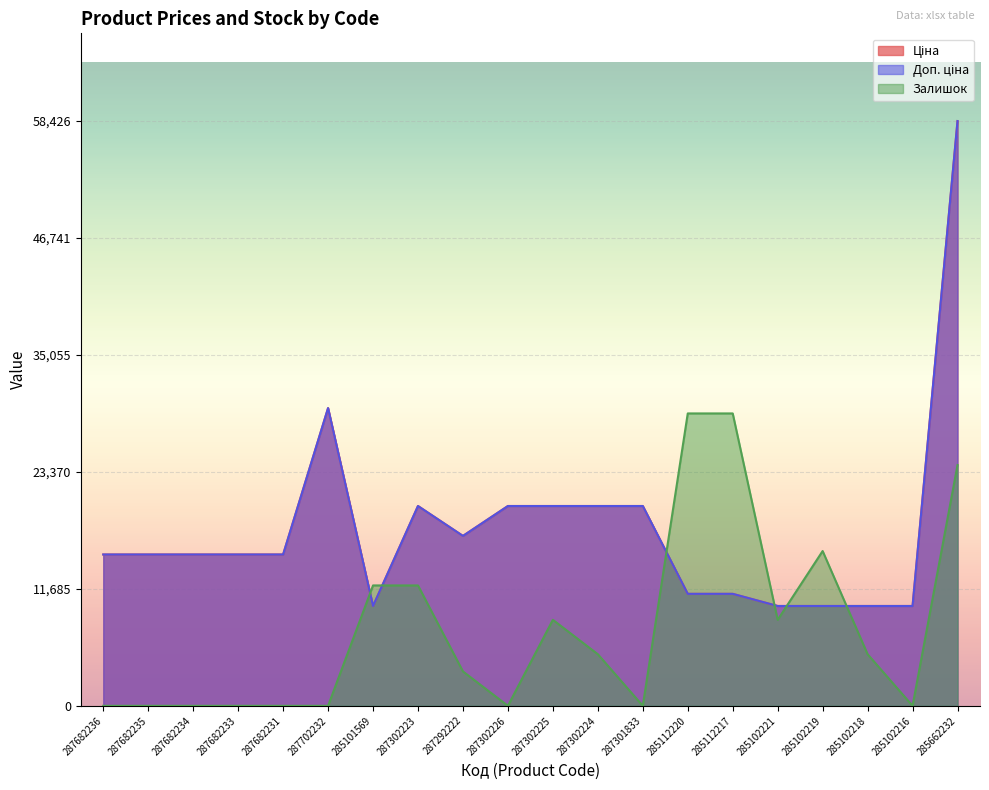

What is the highest value of the Ціна series?

58426.5